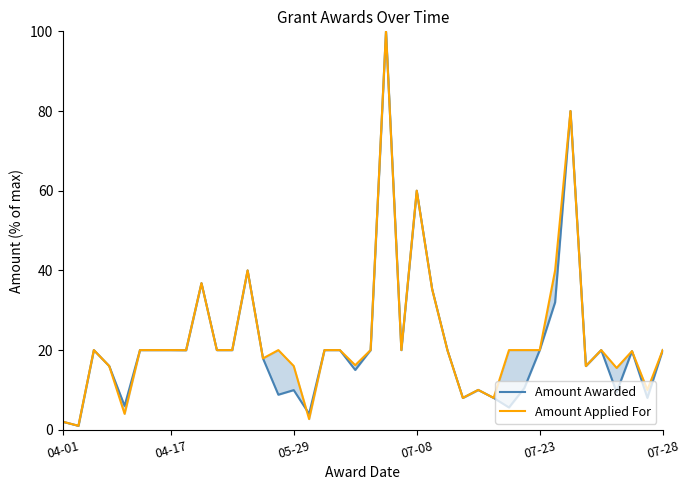

What is the approximate value of Amount Awarded at 22?

20.0